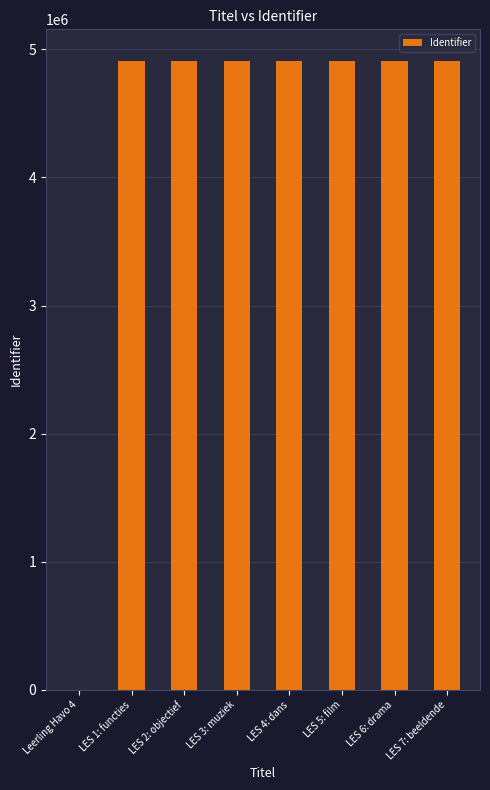

Approximately how many times larger is the value at LES 1: functies compared to LES 2: objectief?

1.0